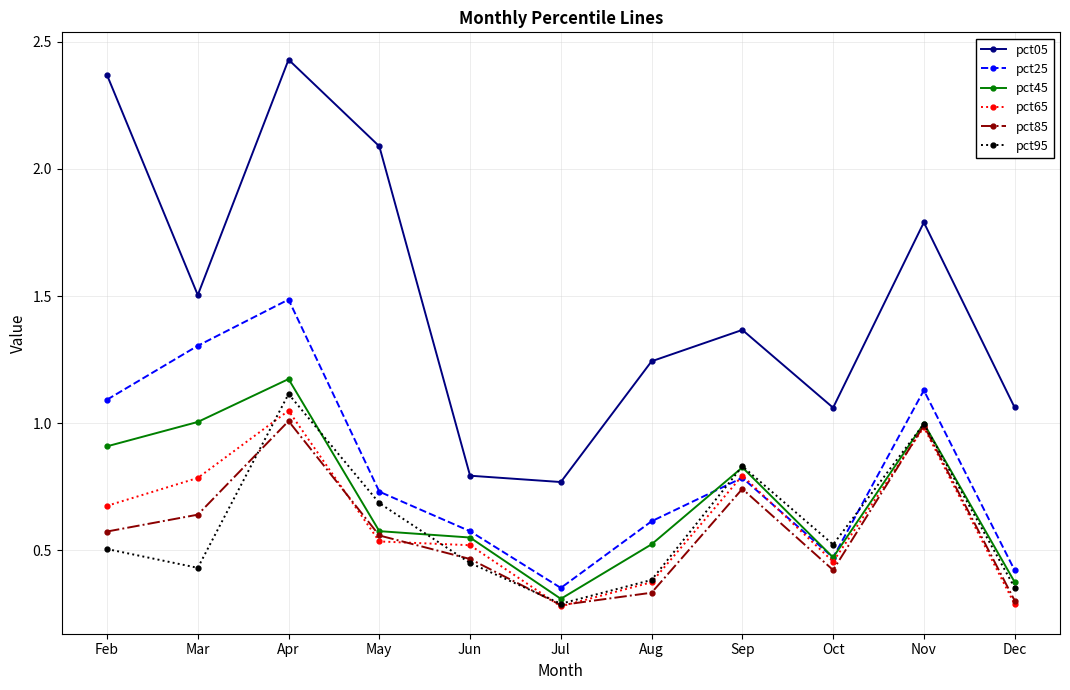

How many lines are shown in the chart?

6